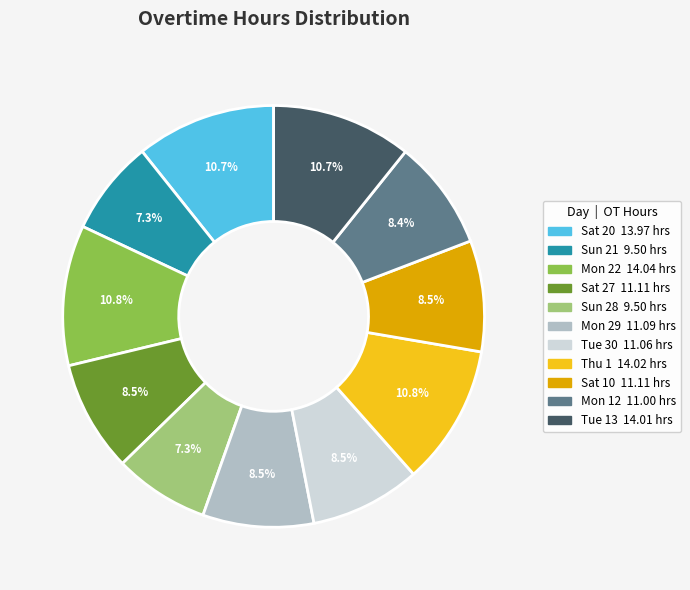

What is the ratio of the value at Sun 28 to the value at Mon 12?

0.9